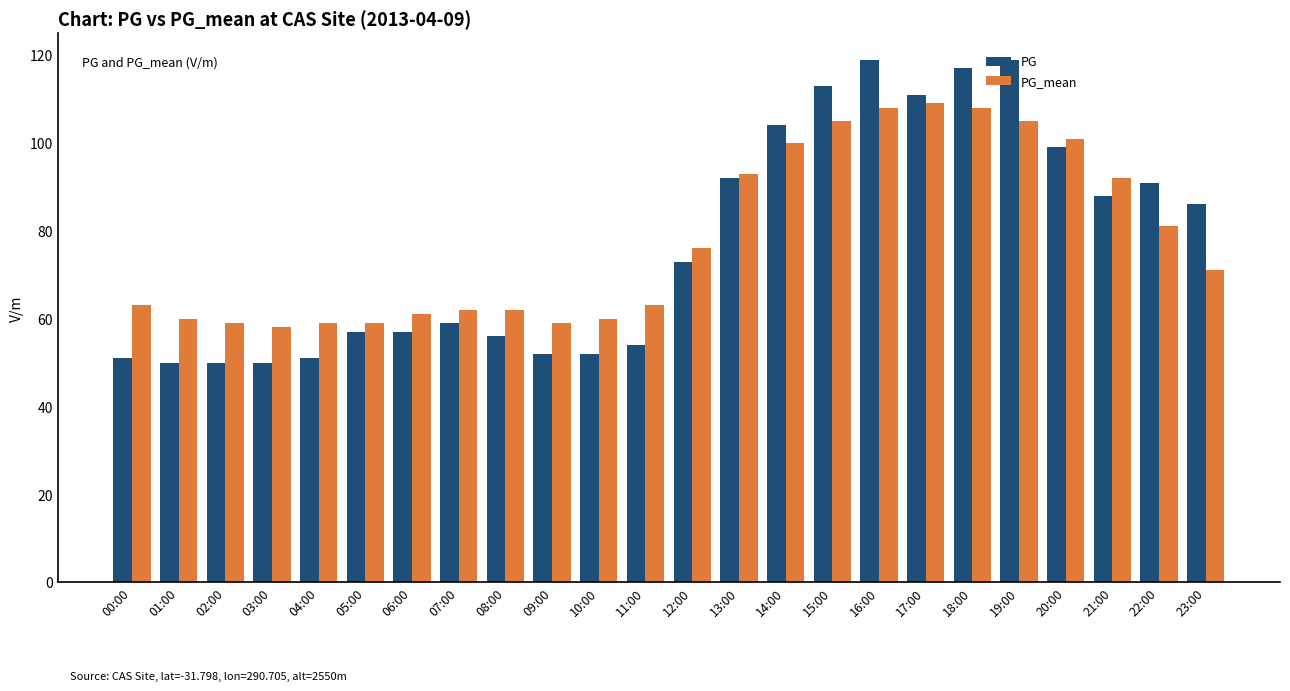

What is the total value across all series at 05:00?

116